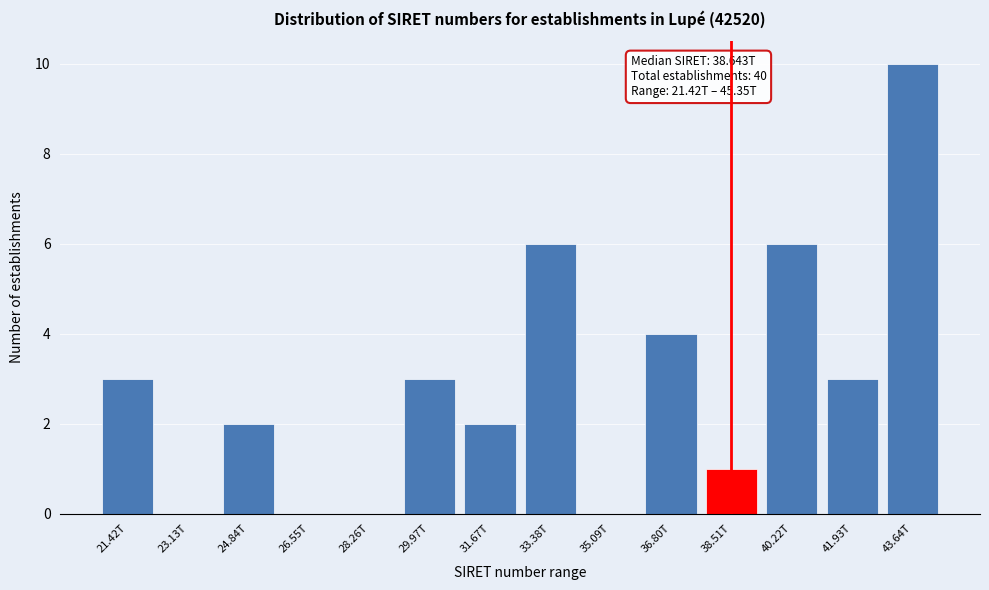

Reading left to right, transcribe all the data shown in this chart.

21.42T=3	23.13T=0	24.84T=2	26.55T=0	28.26T=0	29.97T=3	31.67T=2	33.38T=6	35.09T=0	36.80T=4	38.51T=1	40.22T=6	41.93T=3	43.64T=10